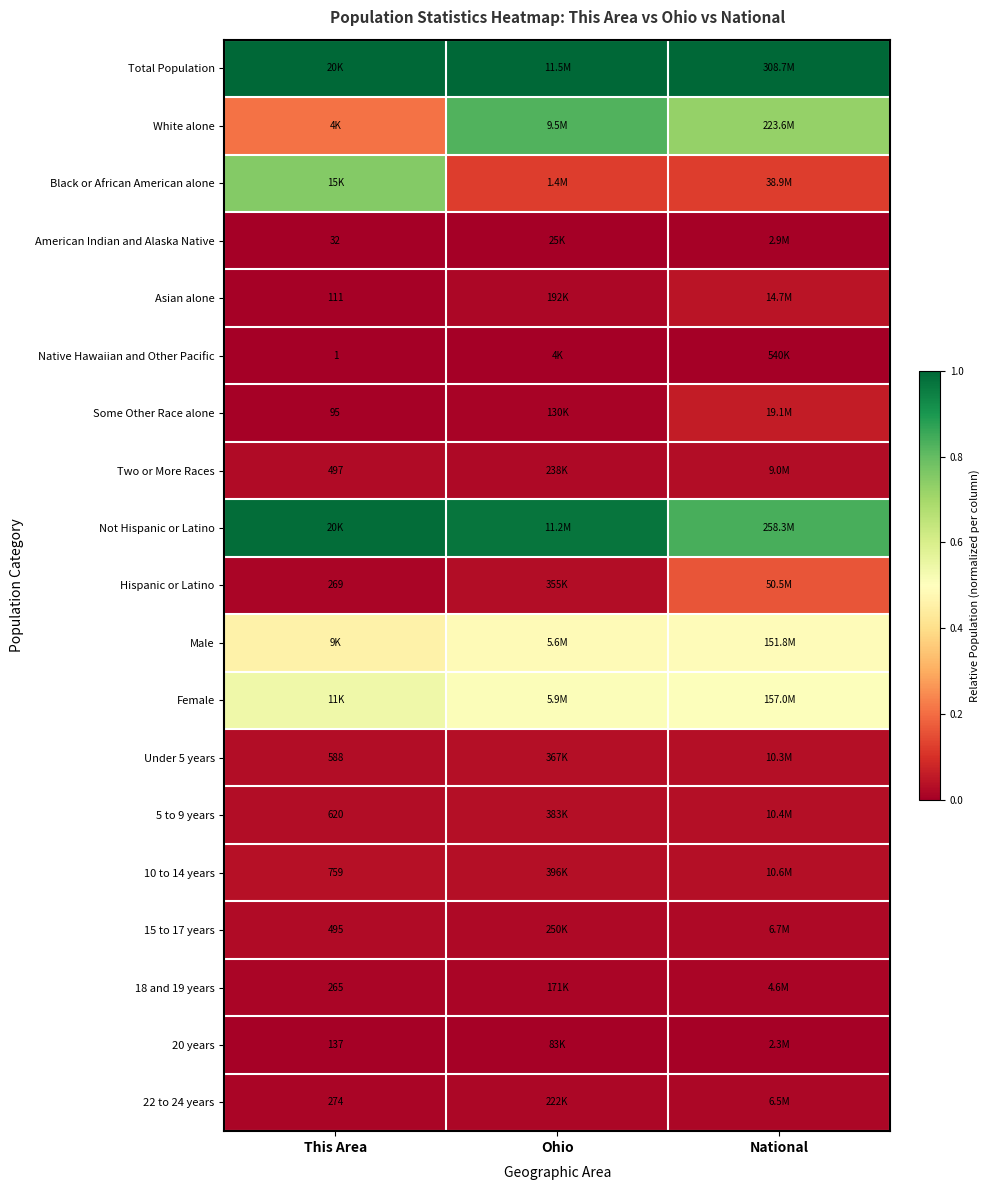

Is it true that Black or African American alone equals 0.1 at National?

True